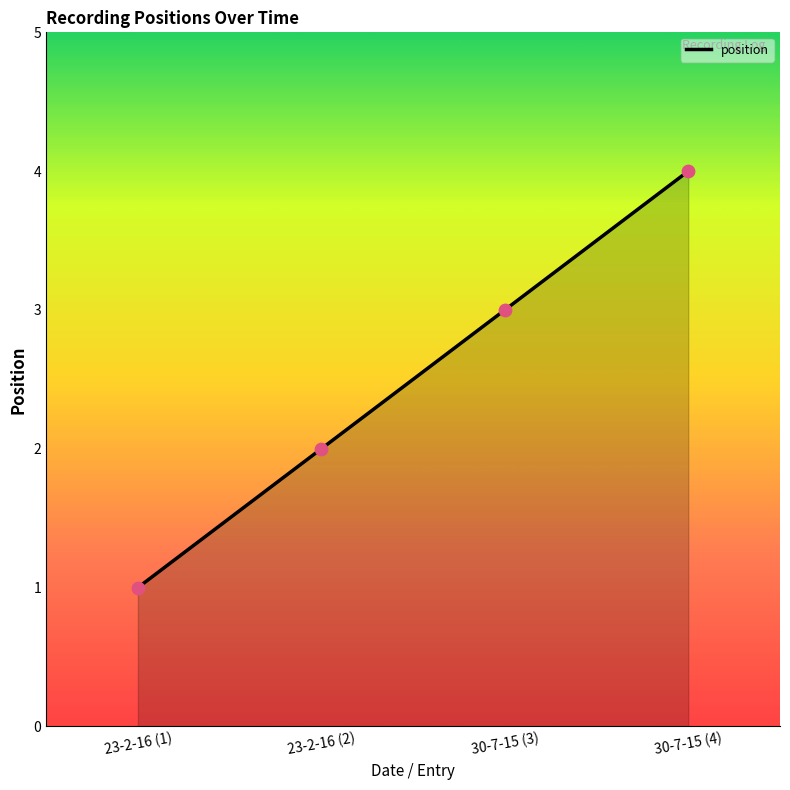

Approximately how many times larger is the value at 30-7-15 (3) compared to 23-2-16 (2)?

1.5